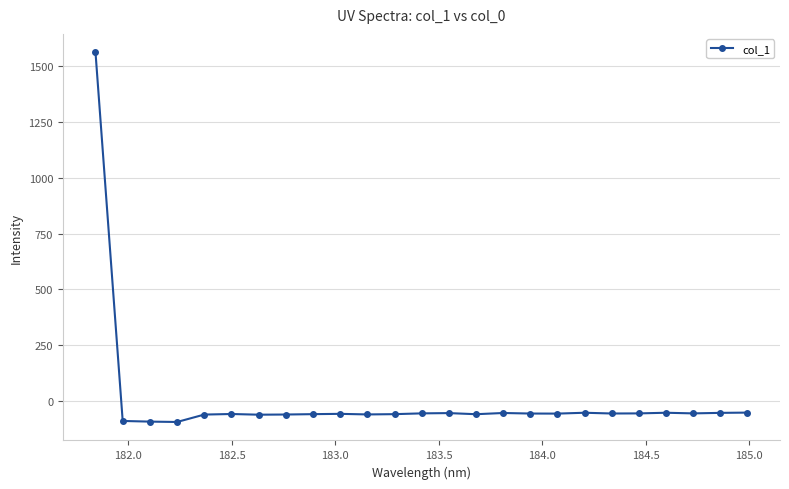

What is the greatest value displayed?

1562.1